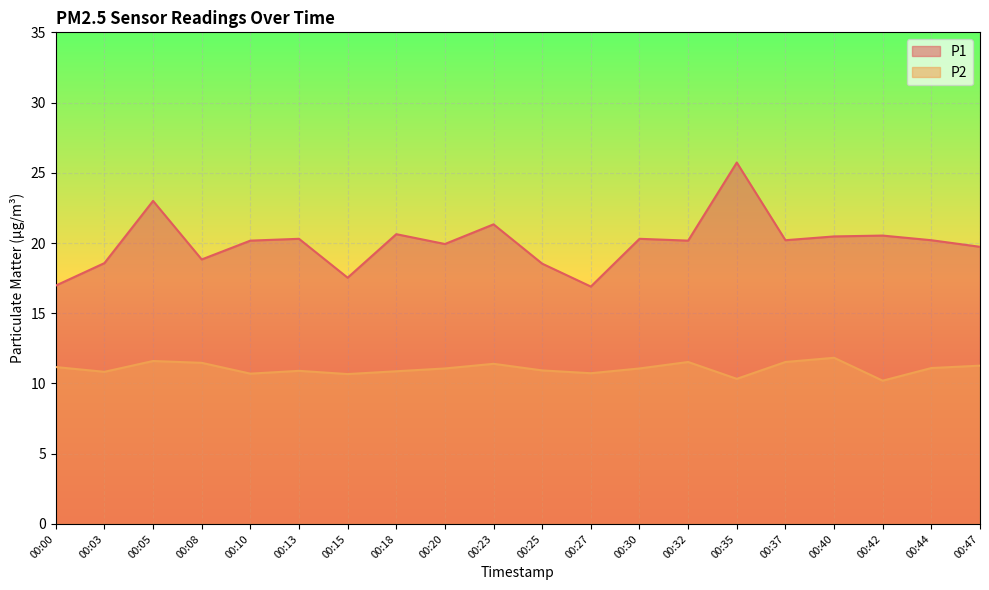

Where is the first local maximum for P1?

00:05